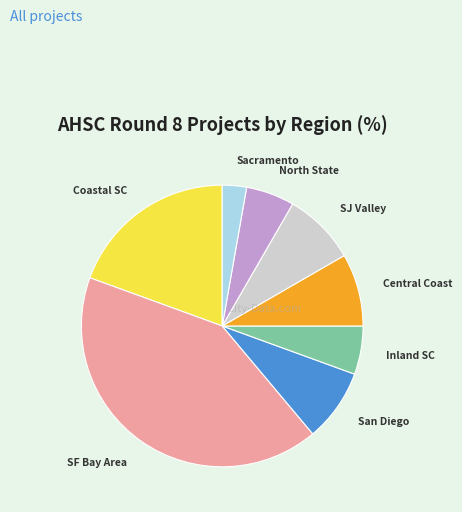

The North State slice represents 6% of the pie. True or false?

True